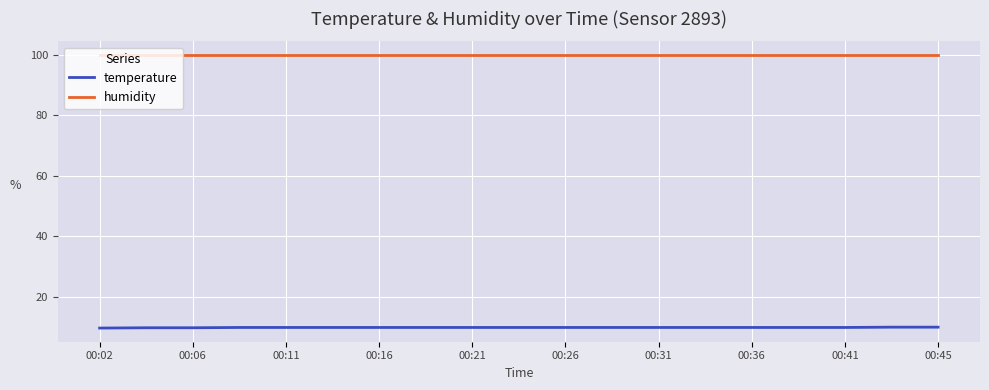

What is the maximum value shown in the chart?

99.9